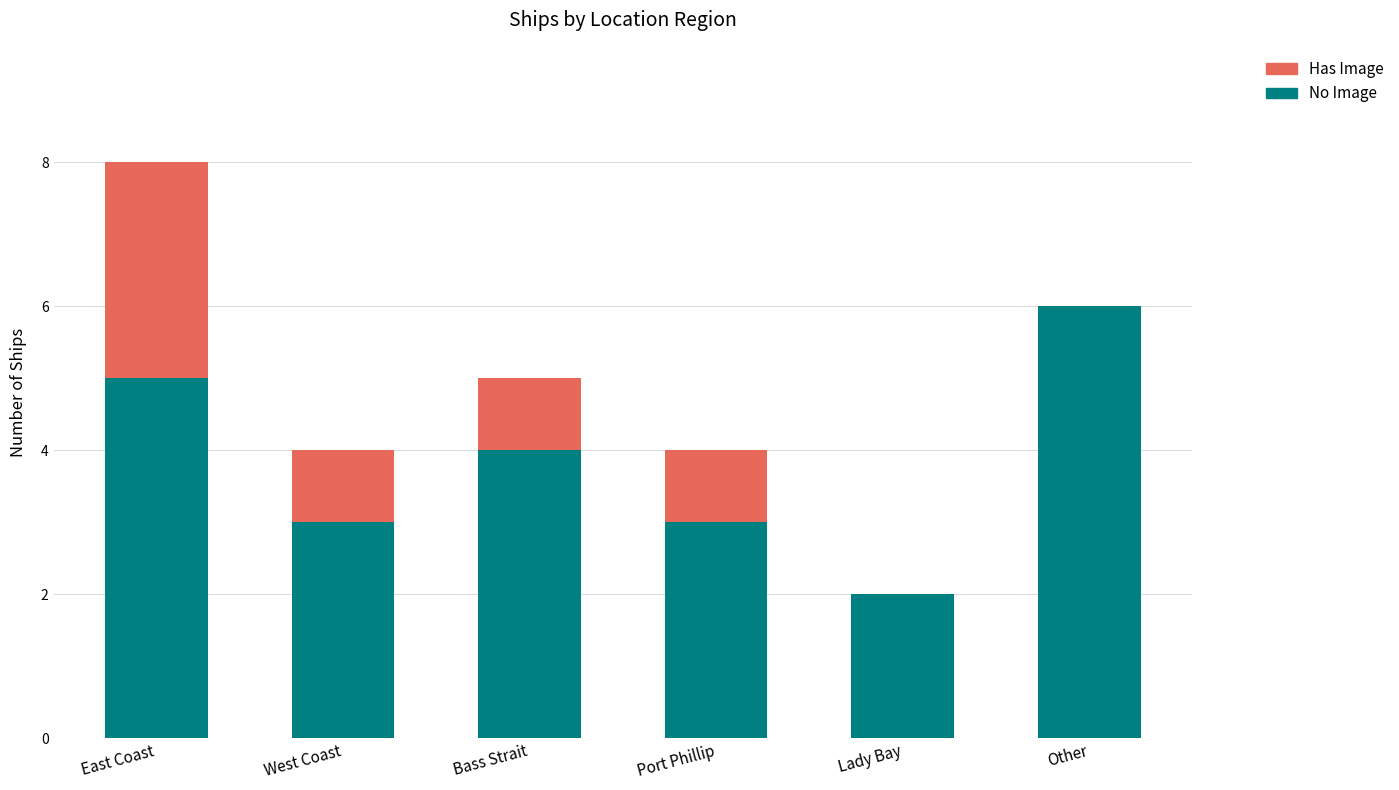

What is the total value across all series at Bass Strait?

5